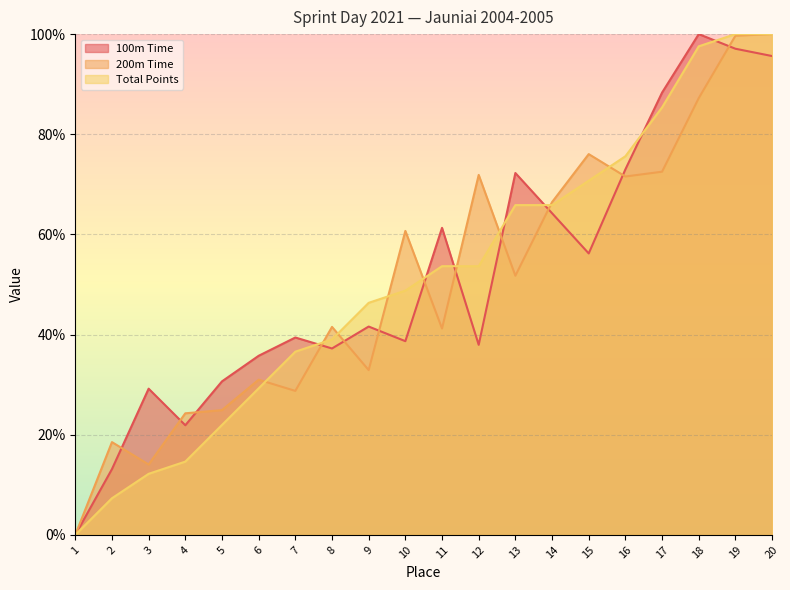

What is the difference between the maximum and second lowest values in the 200m Time series?

85.9